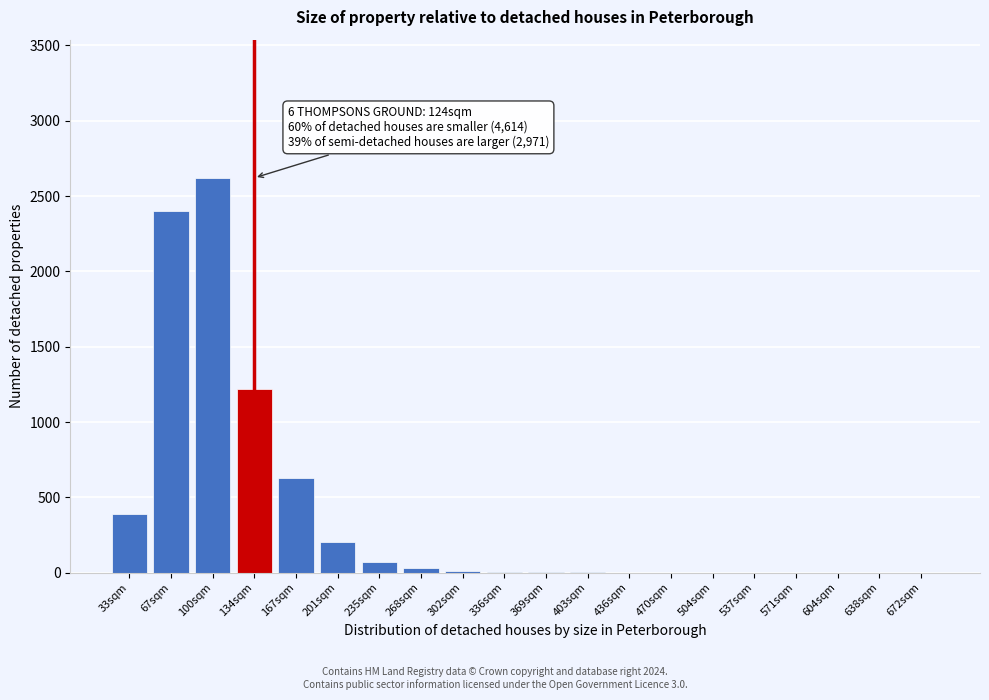

Is it true that the value at 235sqm is 74?

True